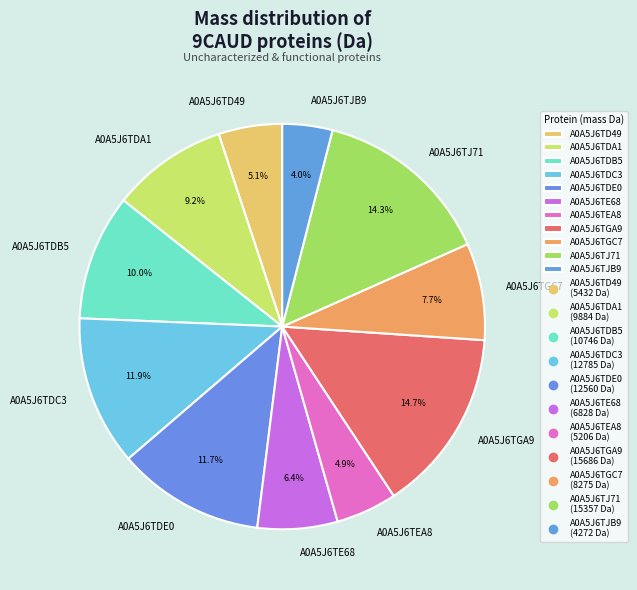

To the nearest percent, what portion does A0A5J6TEA8 represent?

5%